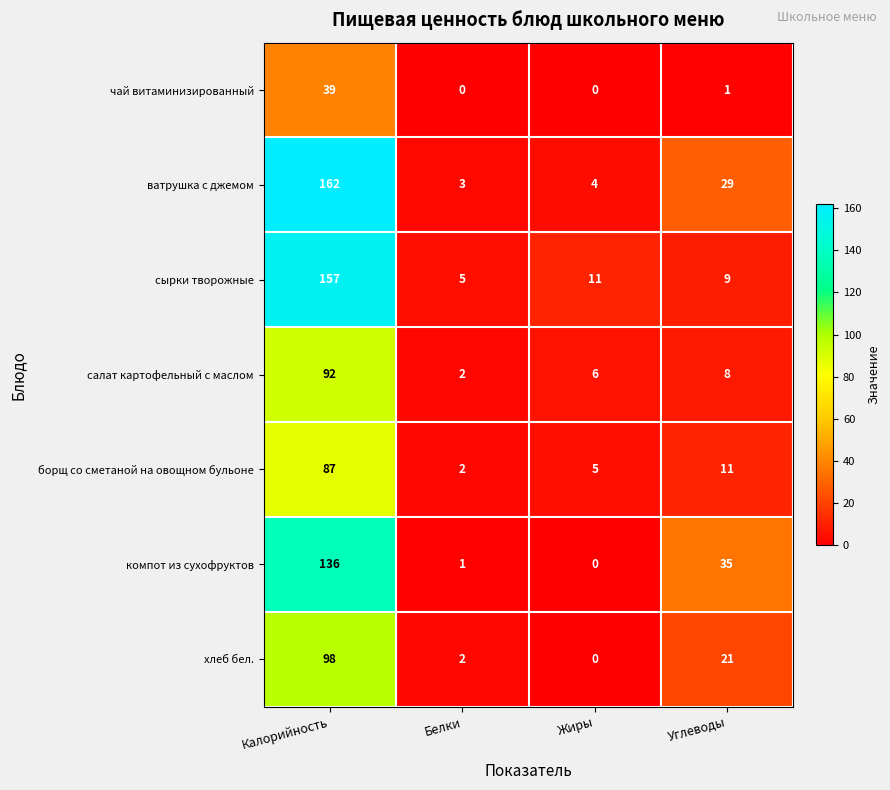

How many distinct data groups are displayed?

7